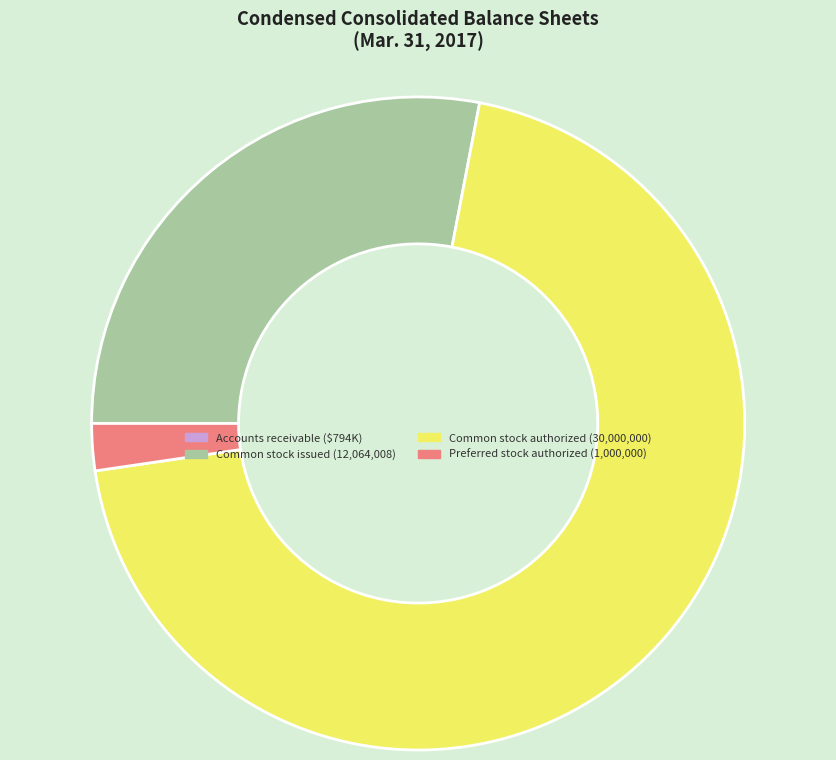

Is there a majority slice in this chart?

Yes